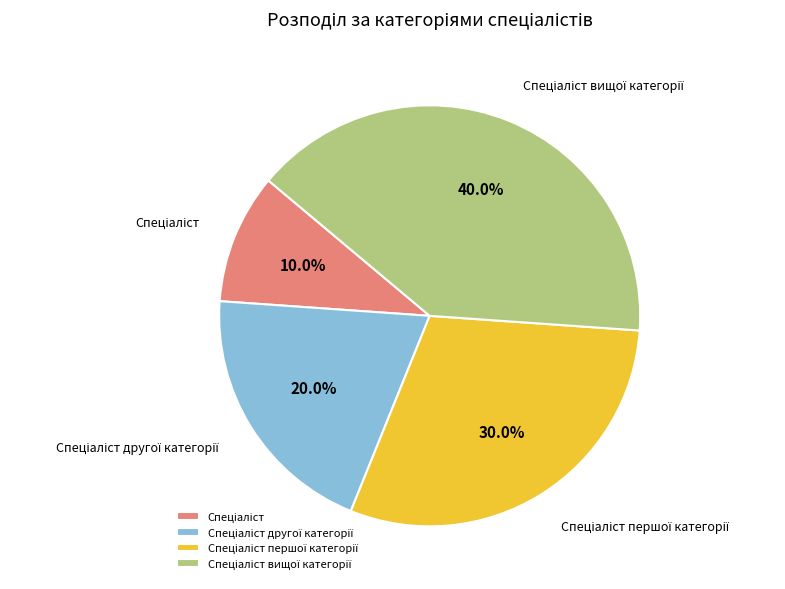

Does any single category account for the majority?

No